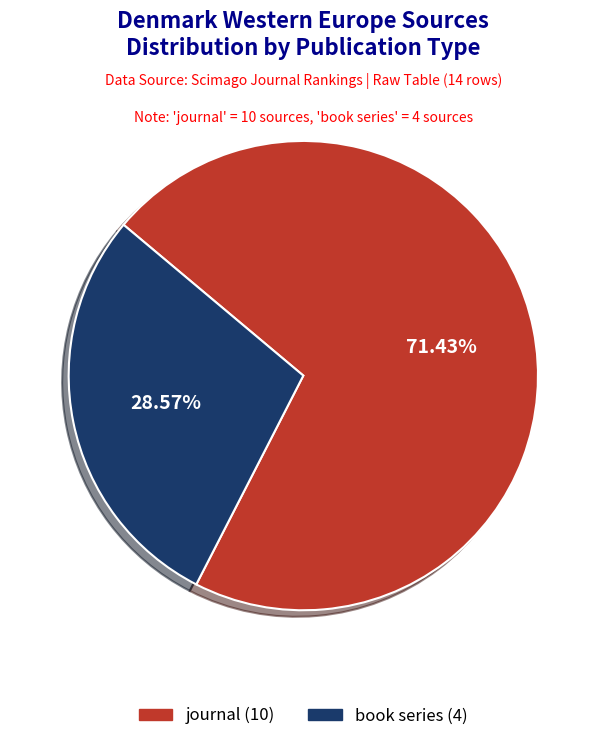

To the nearest percent, what is the average slice percentage?

50%